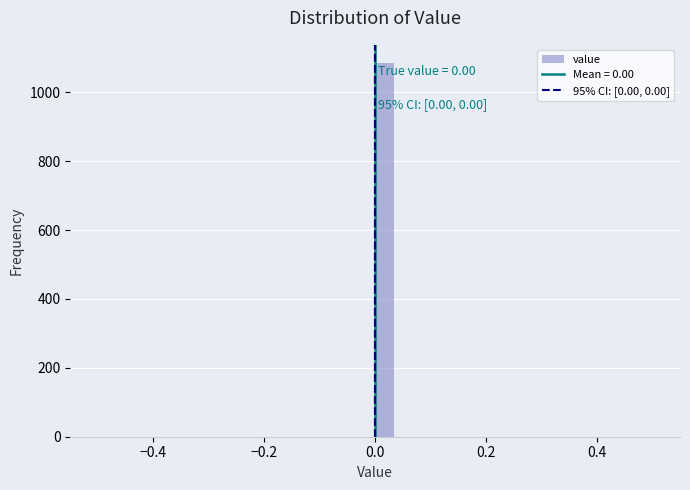

Around what value on the x-axis is the tallest bar? Give the approximate position of its centre, as read against the axis.

0.02